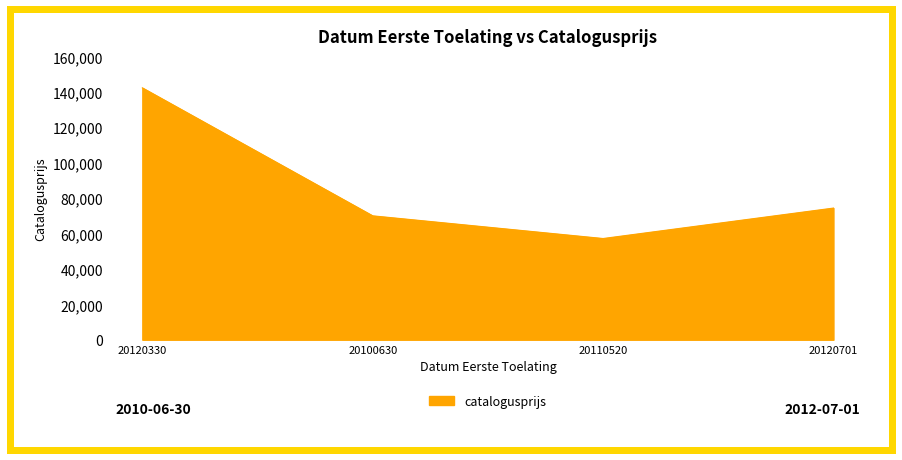

What is the smallest value displayed?

57154